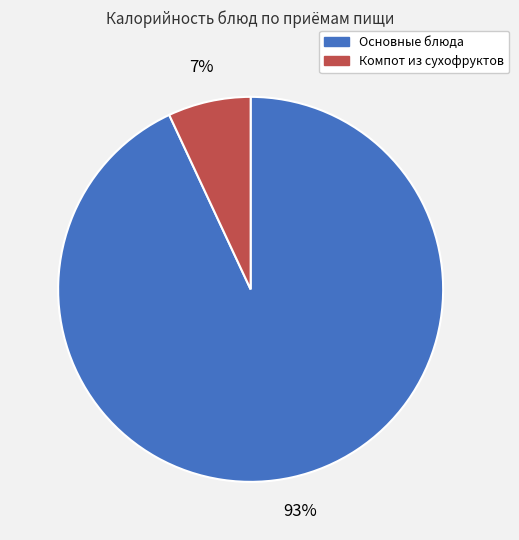

Count the number of slices in the pie.

2